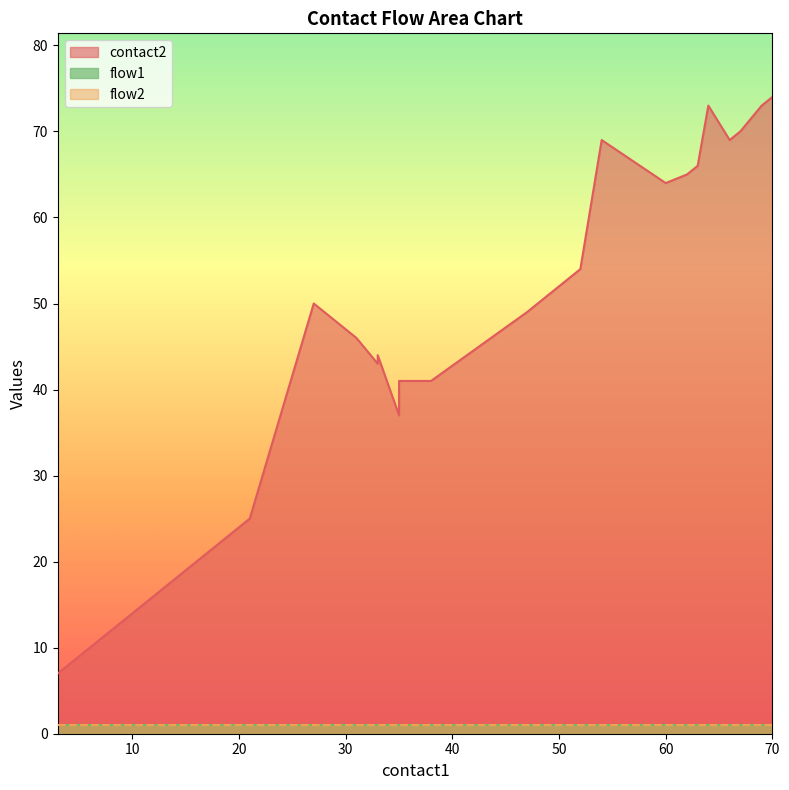

How many data points does each series have?

40